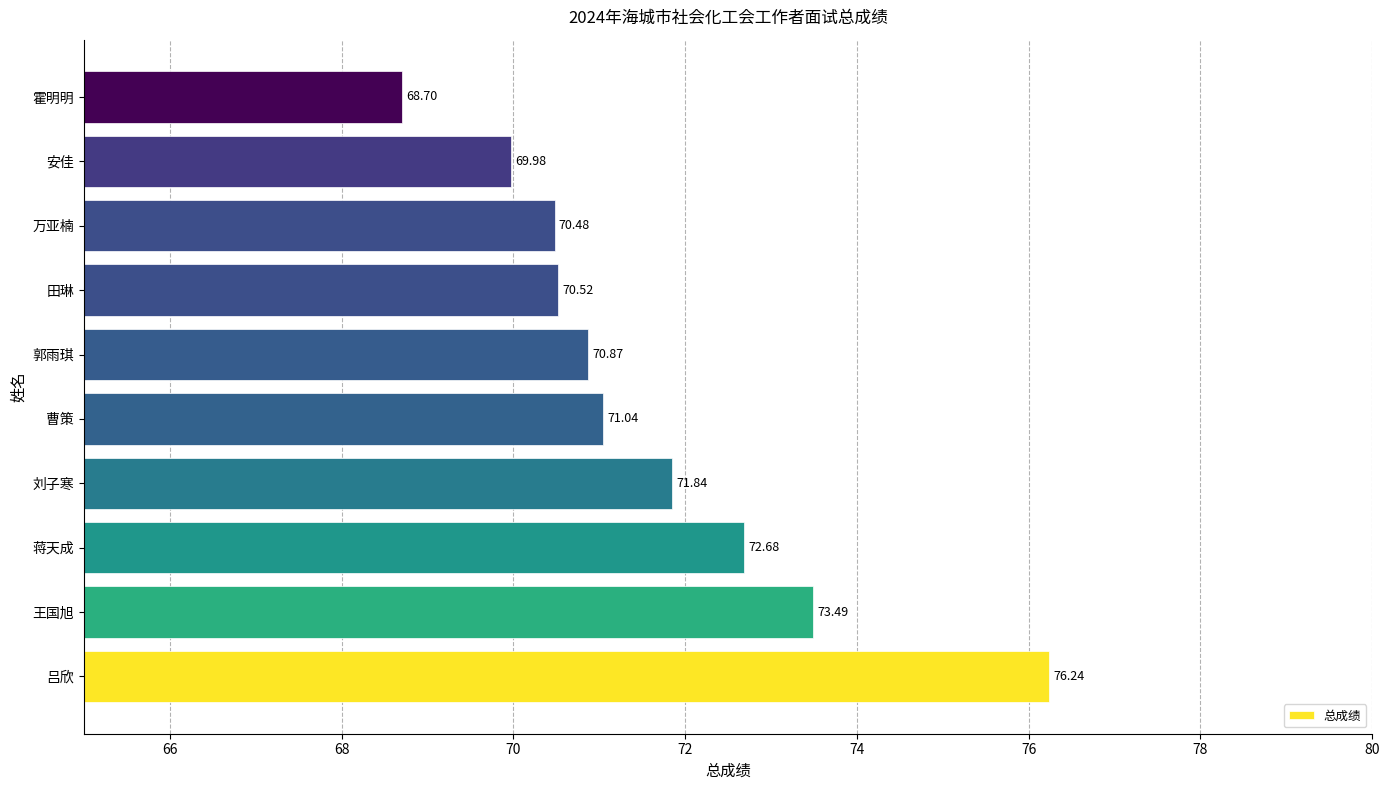

Which category has the lowest value across all series?

霍明明